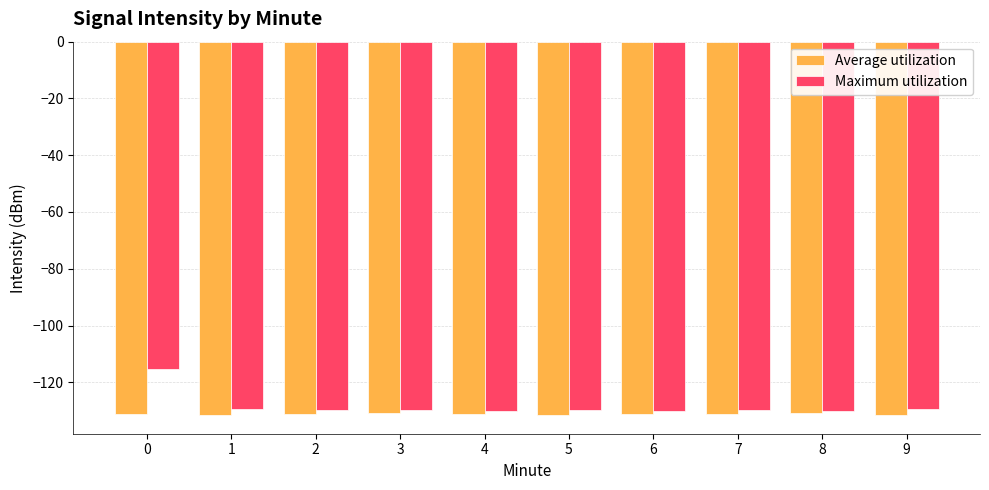

True or false: Maximum utilization has a value of -224.7 at 6.

False